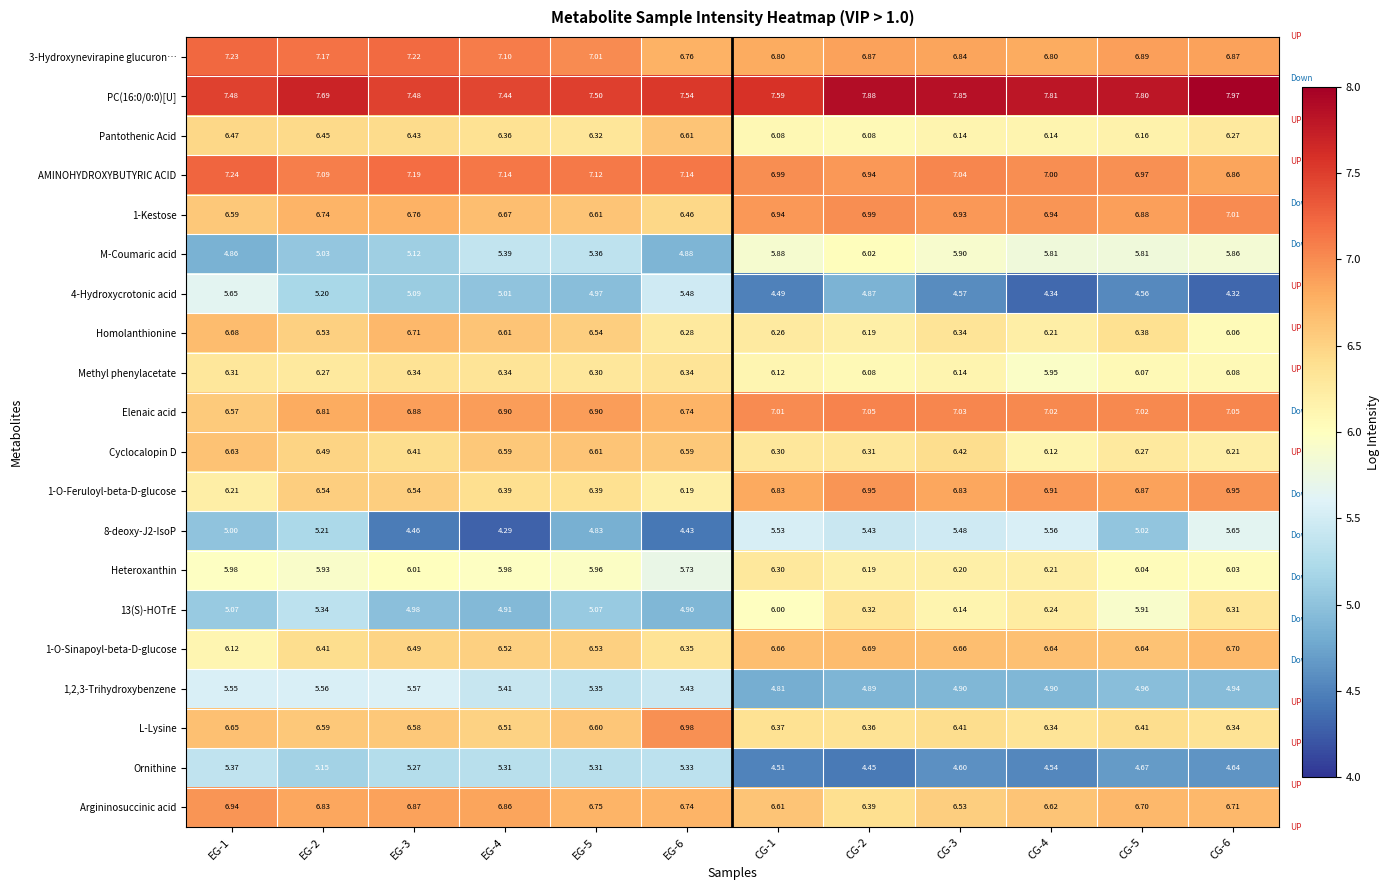

Is the value of 1-Kestose at CG-5 greater than the value of M-Coumaric acid at CG-4?

Yes